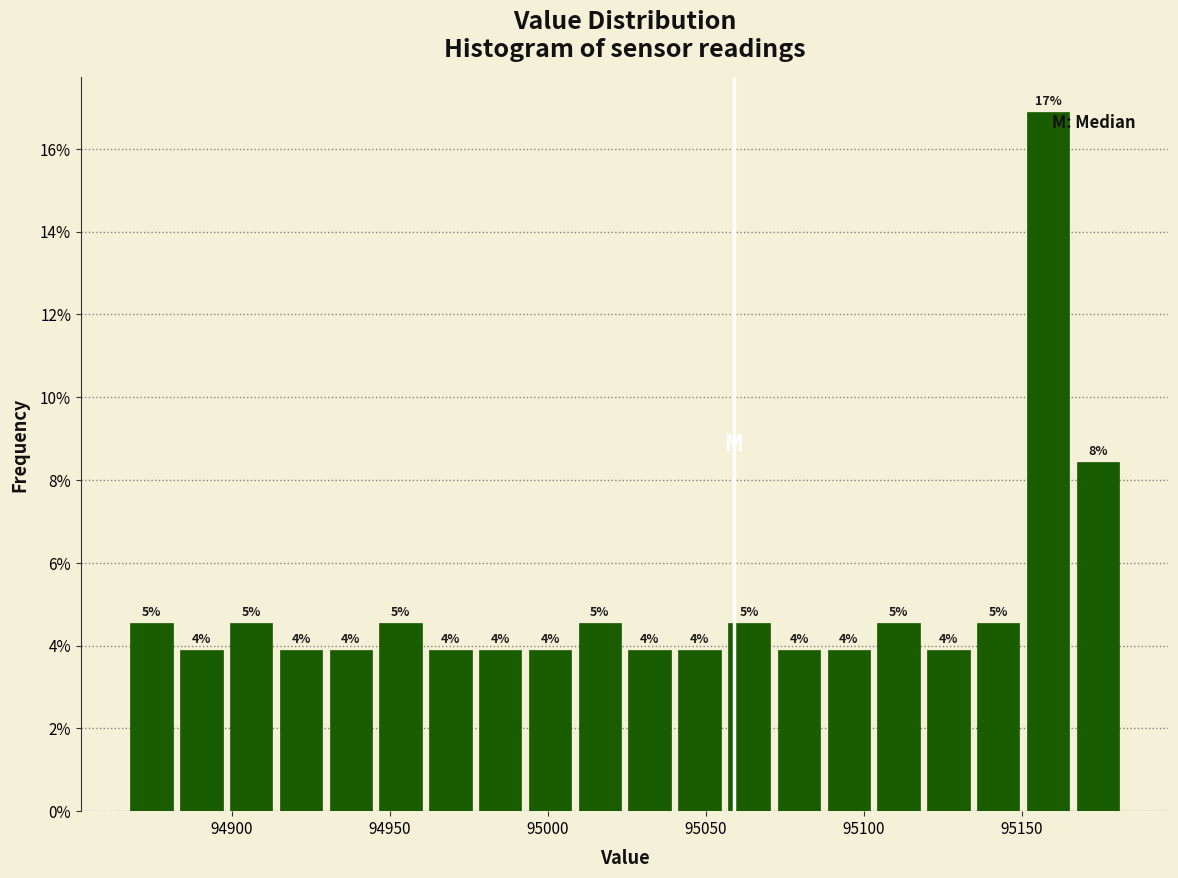

Read against the x-axis, roughly where is the centre of the tallest bar?

95160